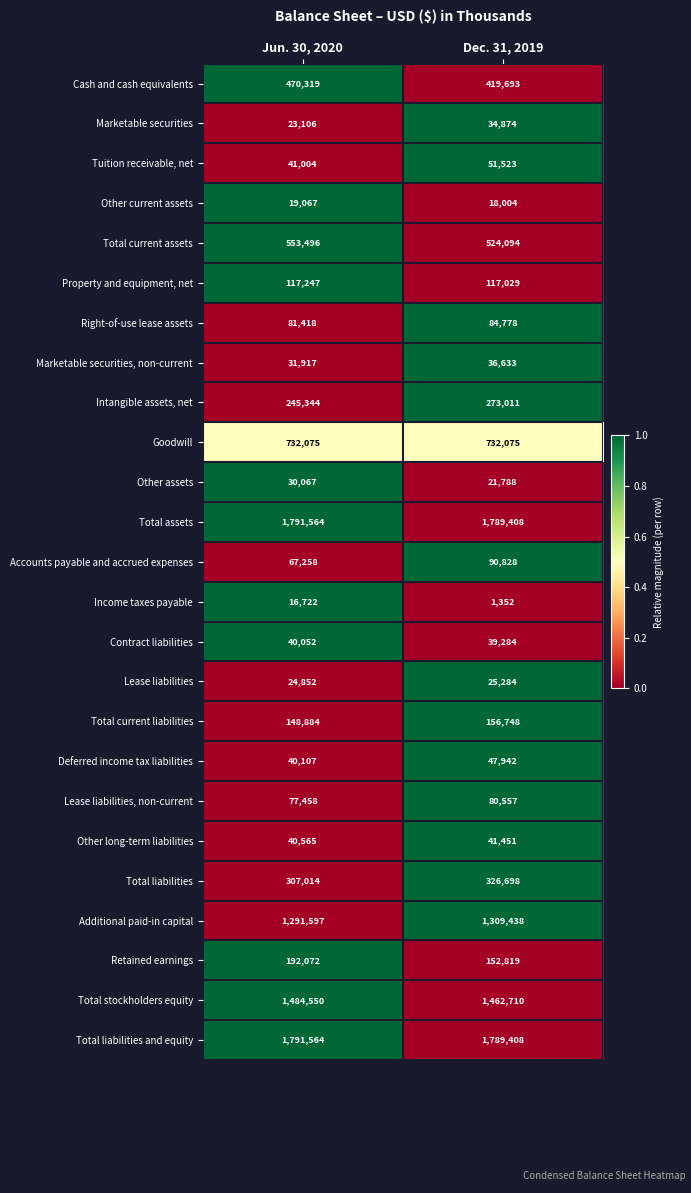

True or false: Other long-term liabilities has a value of 40565 at Jun. 30, 2020.

True